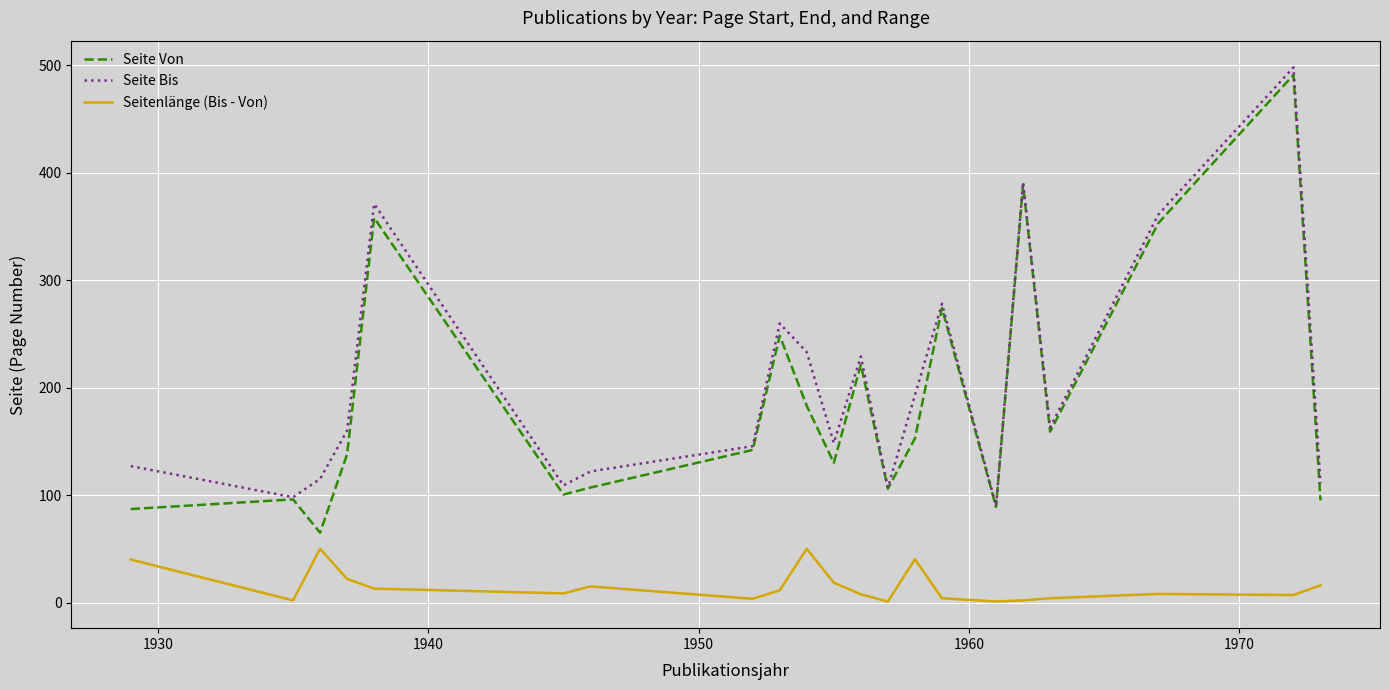

How many interior local peaks does the Seite Von series have?

7